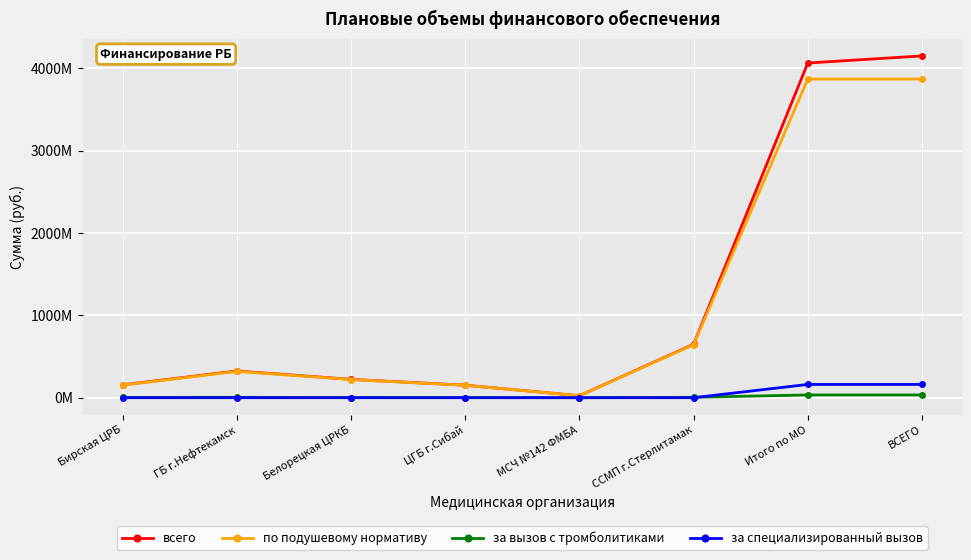

Reading left to right, transcribe all the data shown in this chart.

всего: 156085380	324746681	222799397	151763448	24201955	649367174	4065538364	4151436195
по подушевому нормативу: 152758005	319974420	220915977	150382273	23740619	644654434	3870865560	3870865560
за вызов с тромболитиками: 3327375	4772261	1883420	1381175	461336	4712740	33559780	33559780
за специализированный вызов: 0	0	0	0	0	0	161113024	161113024